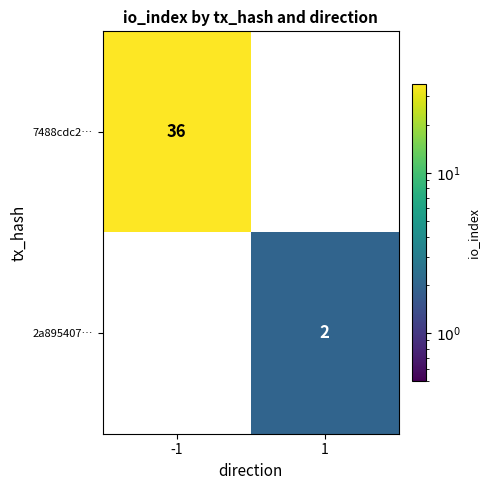

Is it true that 2a895407… equals 0 at -1?

True